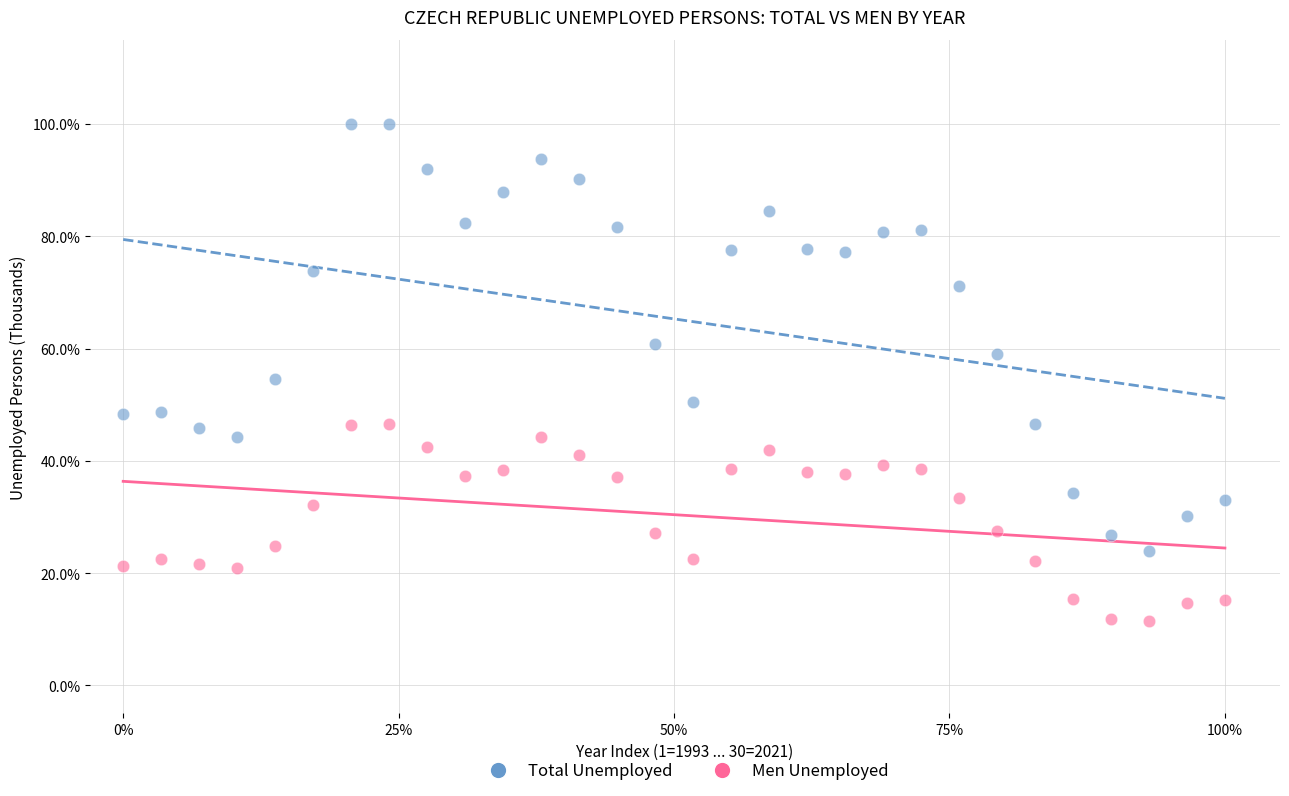

What are all the series names shown in the legend?

Total Unemployed, Men Unemployed